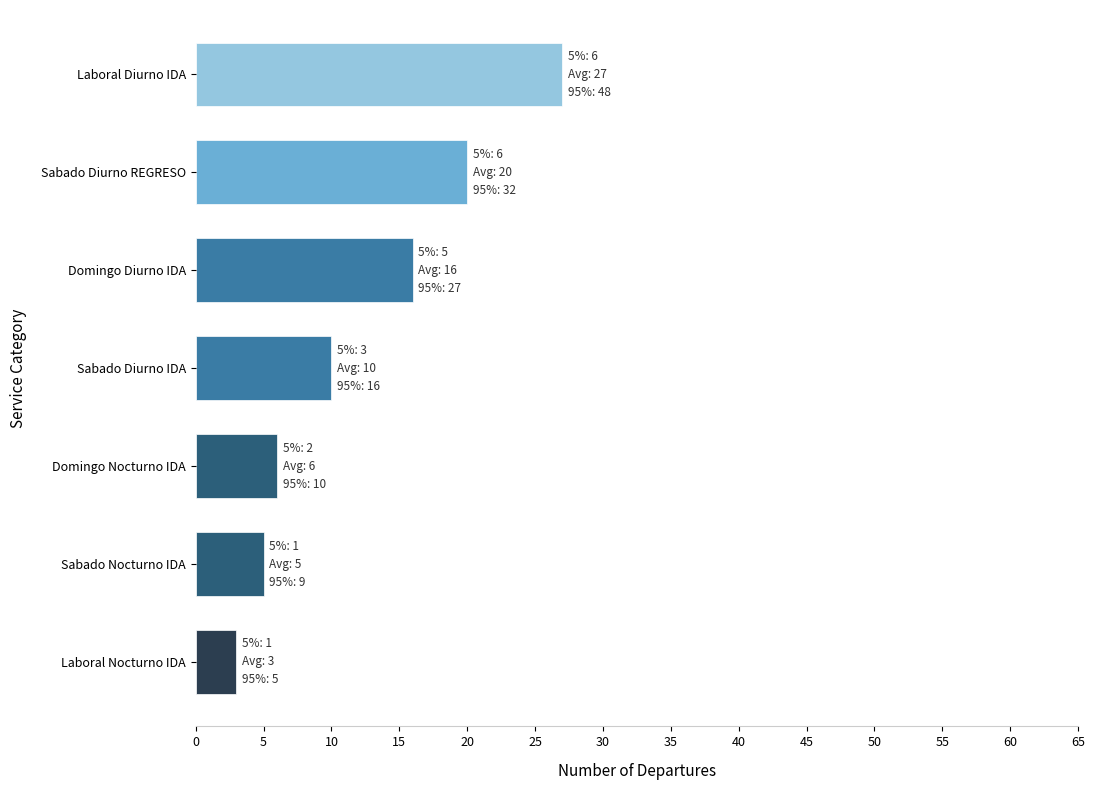

Which label corresponds to the smallest value in the chart?

Laboral Nocturno IDA